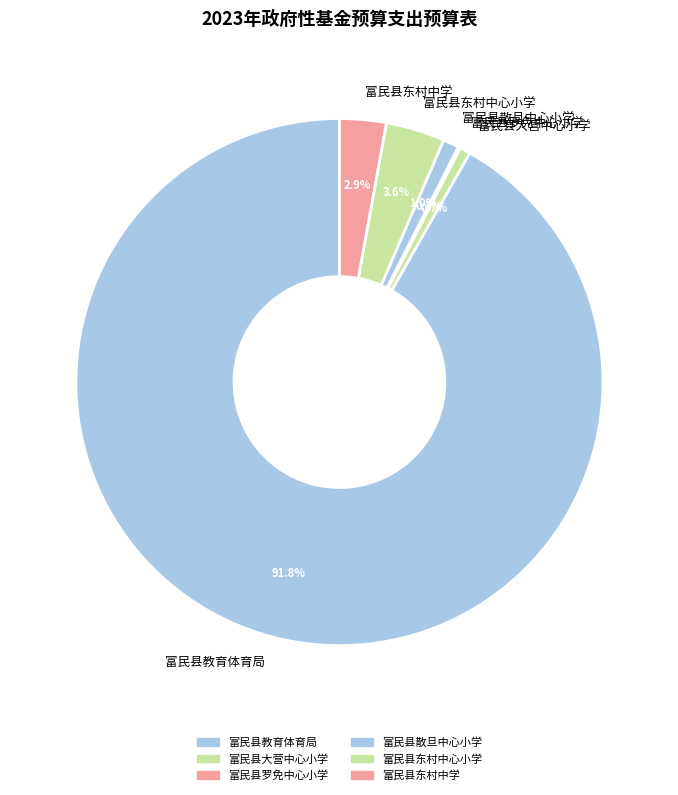

Approximately how many times larger is the value at 富民县东村中学 compared to 富民县东村中心小学?

0.8